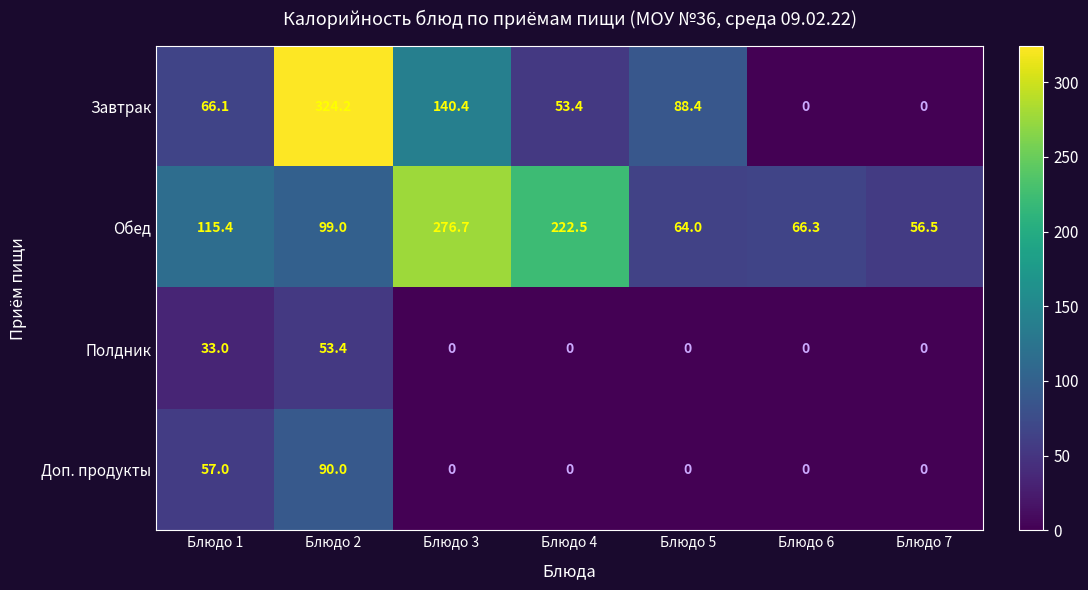

How many series are shown in this chart?

4